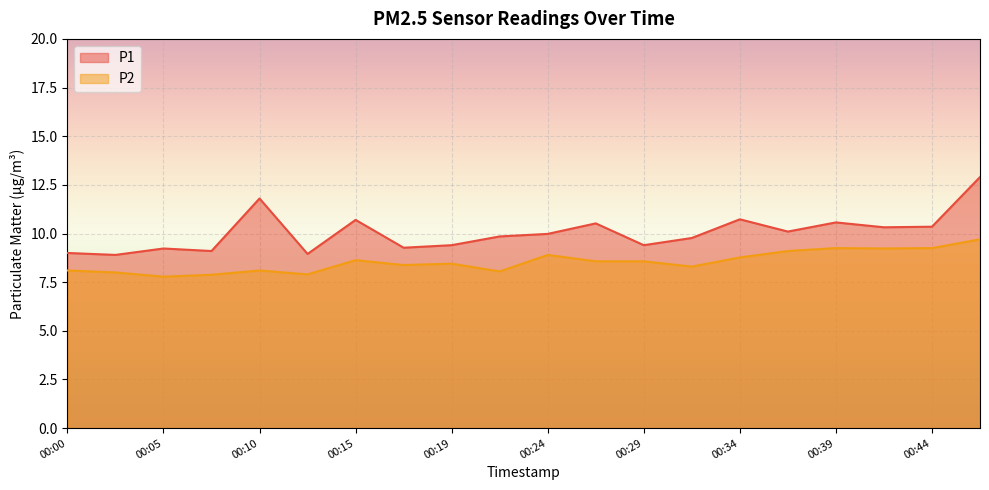

In P1, how many points are higher than both neighbors (excluding endpoints)?

6